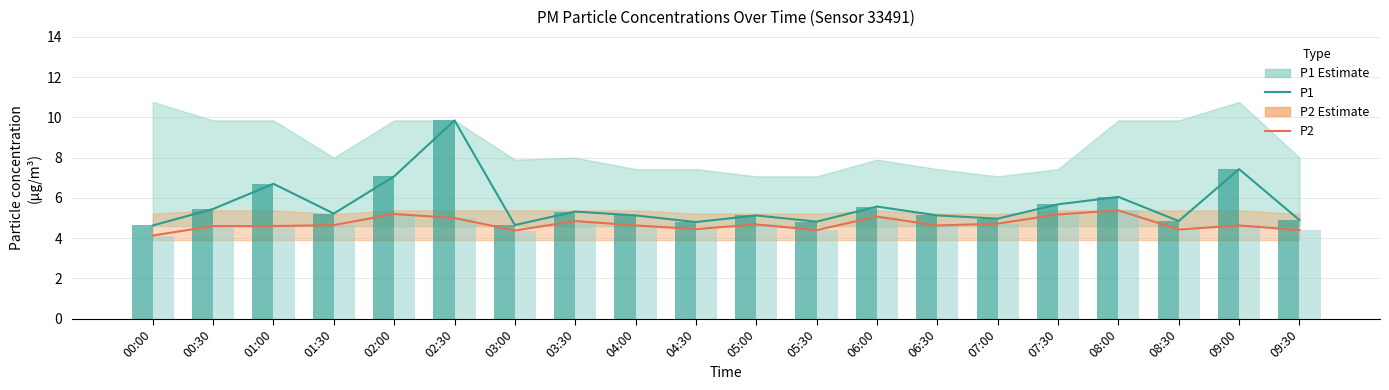

The value of P1 bar at 01:00 is 3.9. True or false?

False